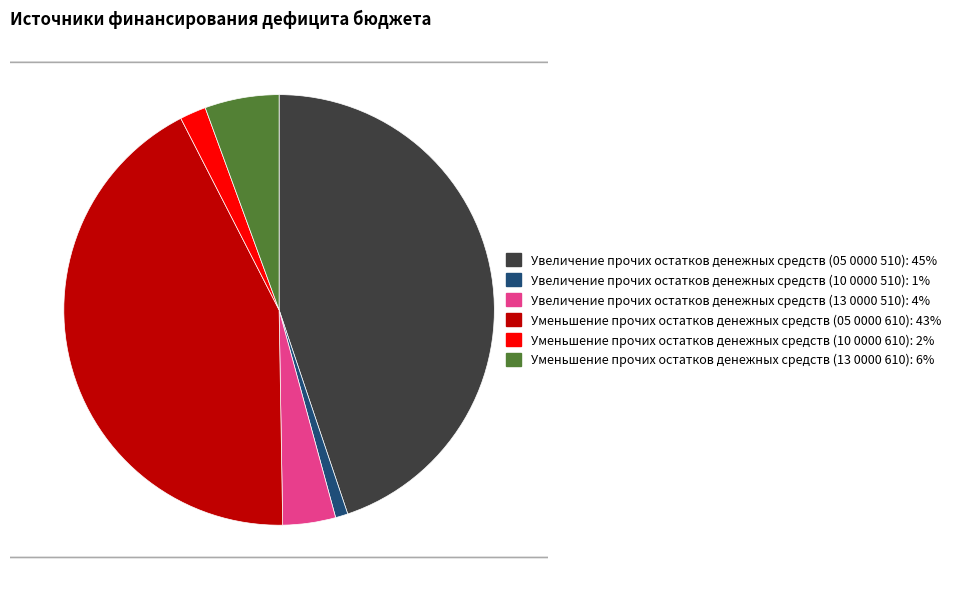

Is there any slice that represents more than half of the pie?

No